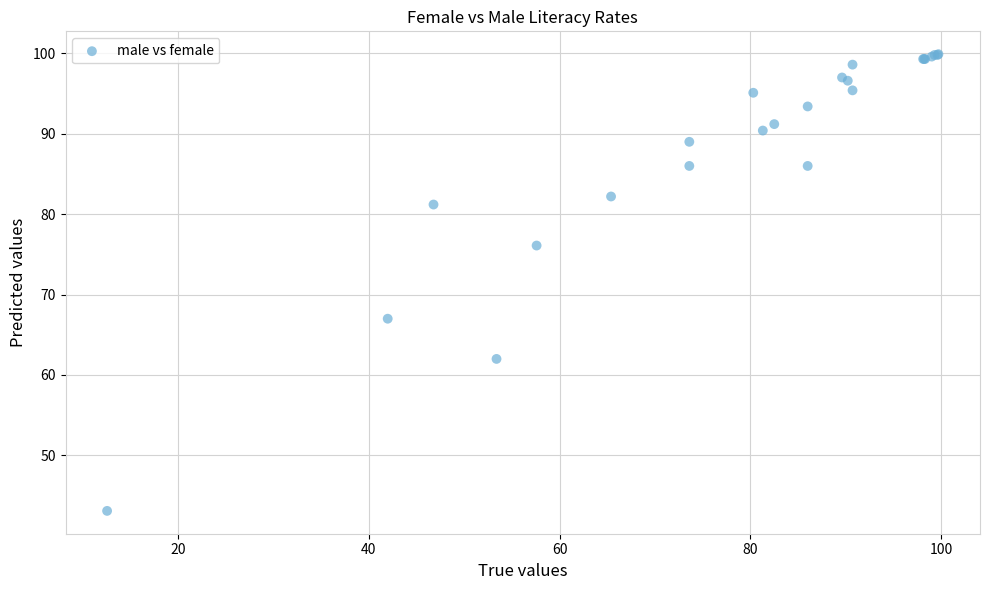

What Y value in the scatter plot is closest to 71?

67.0